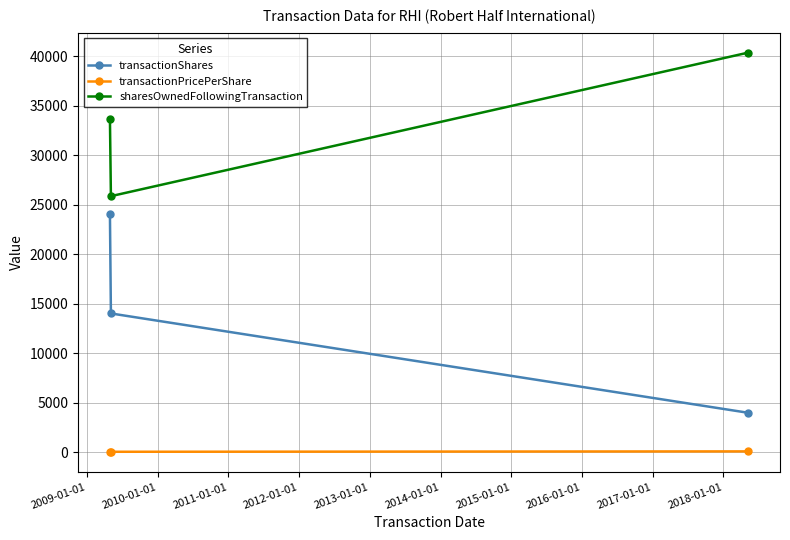

What is the minimum value for transactionPricePerShare?

13.8